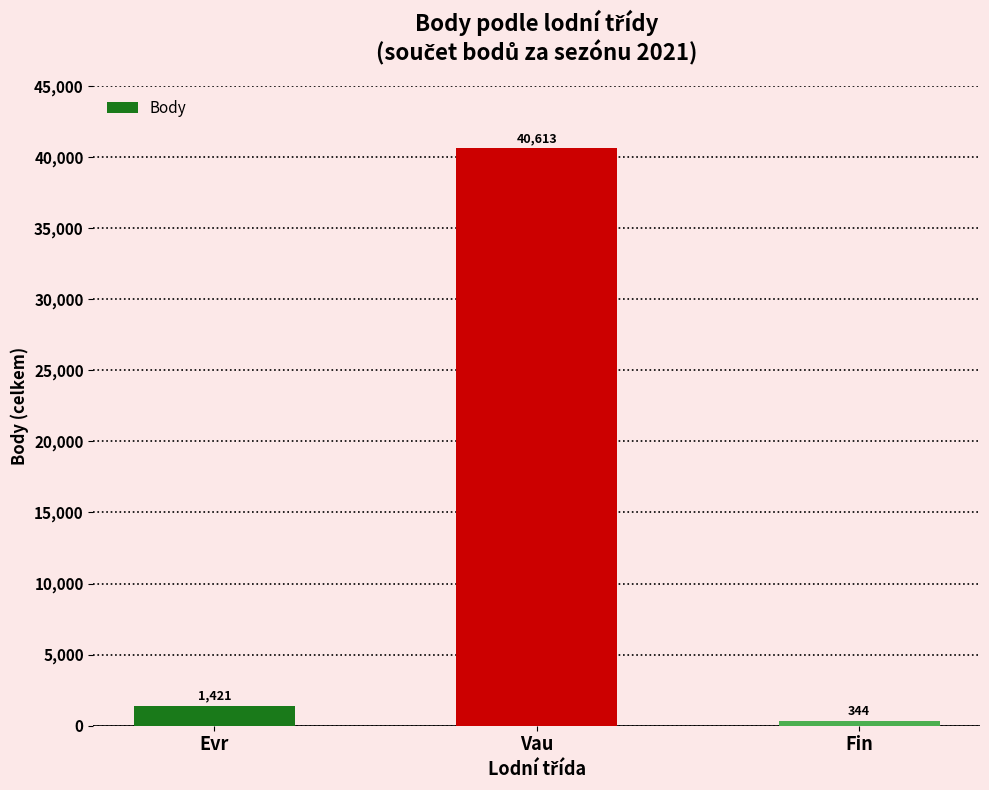

What is the value of the 3rd bar from the left?

344